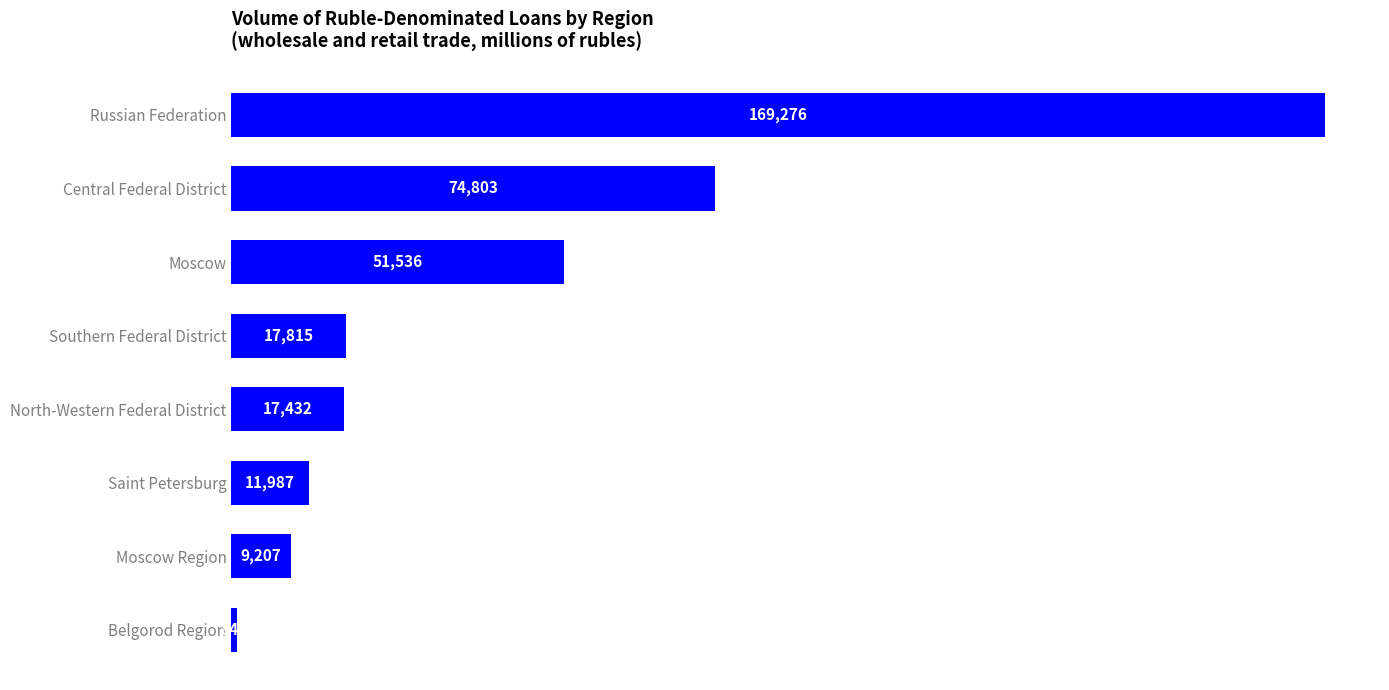

What is the change in value from Russian Federation to Belgorod Region?

-168428